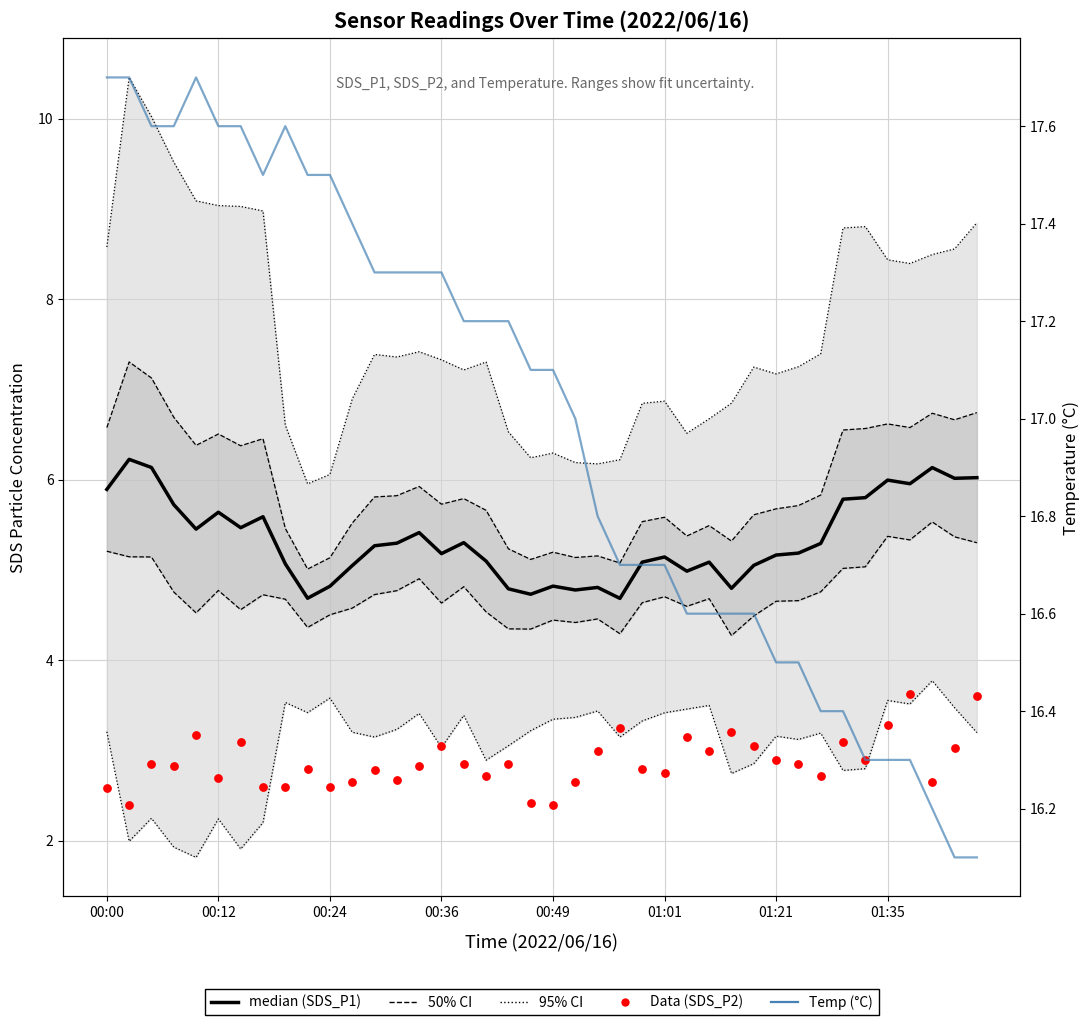

What is the total value across all series at 00:12?

41.5